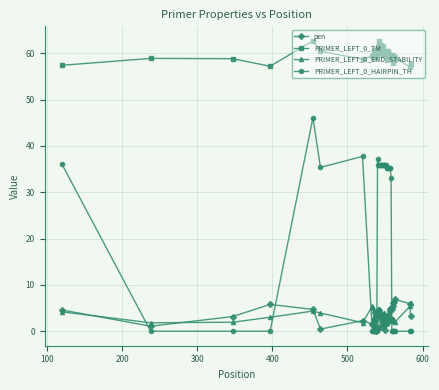

Which series has the widest spread of values?

PRIMER_LEFT_0_HAIRPIN_TH